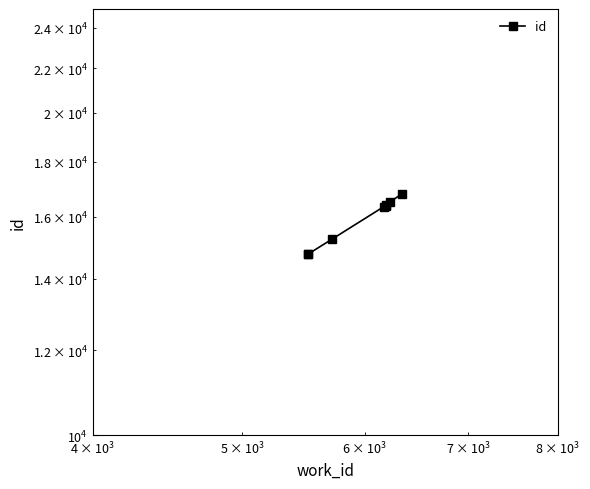

What is the value of the 8th point from the left?

16807